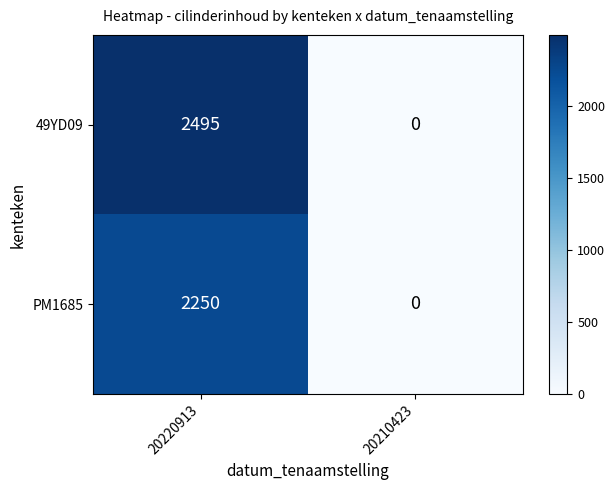

List the series in order of their peak value, lowest first.

PM1685, 49YD09